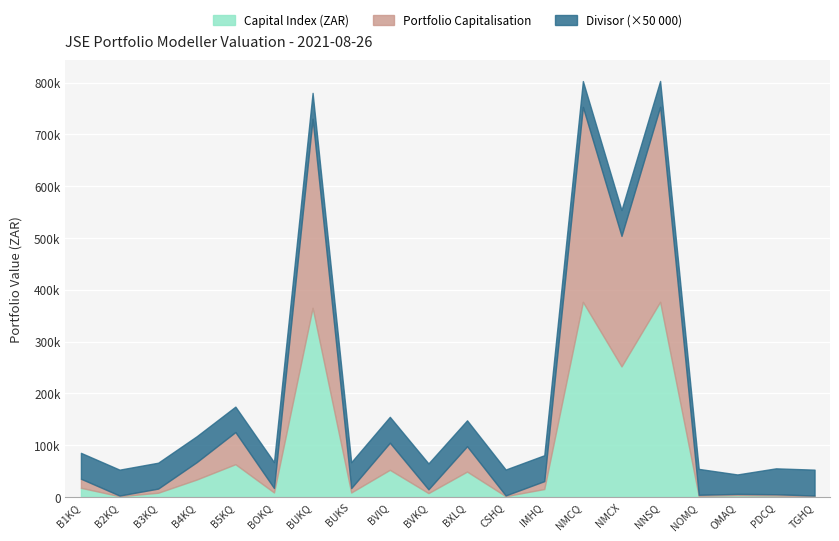

What is the label of the 9th point from the right?

CSHQ